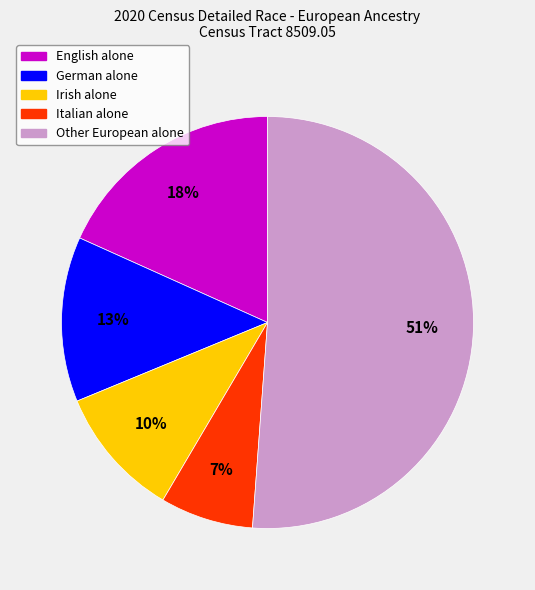

What percentage is the German alone slice, to the nearest percent?

13%